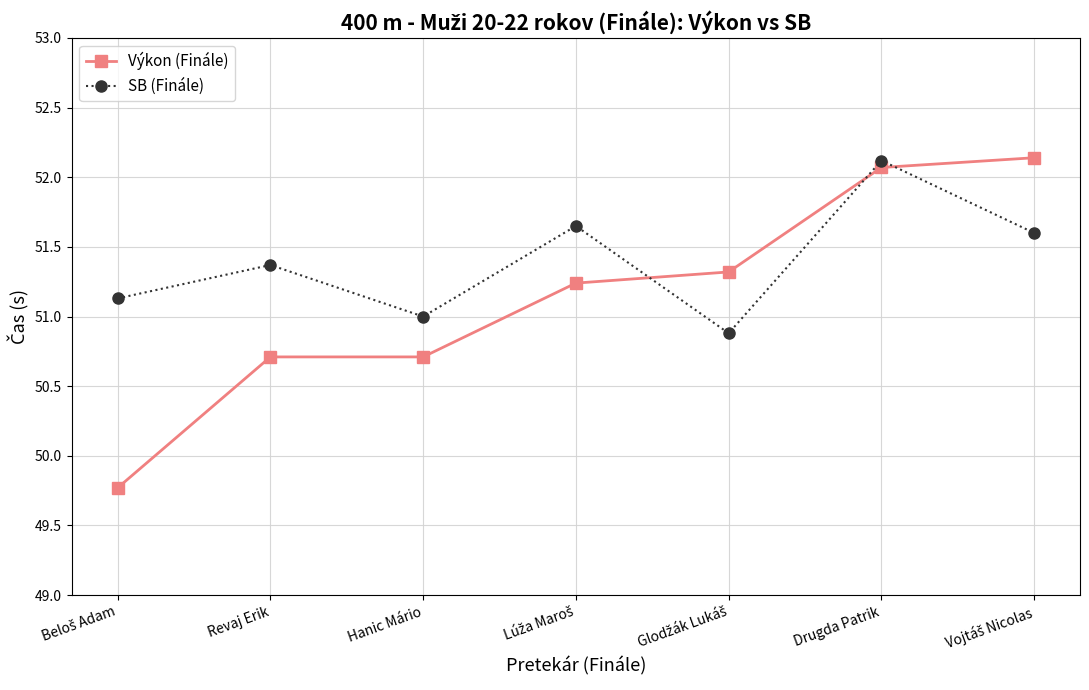

List the series in order of their overall mean, lowest first.

Výkon (Finále), SB (Finále)